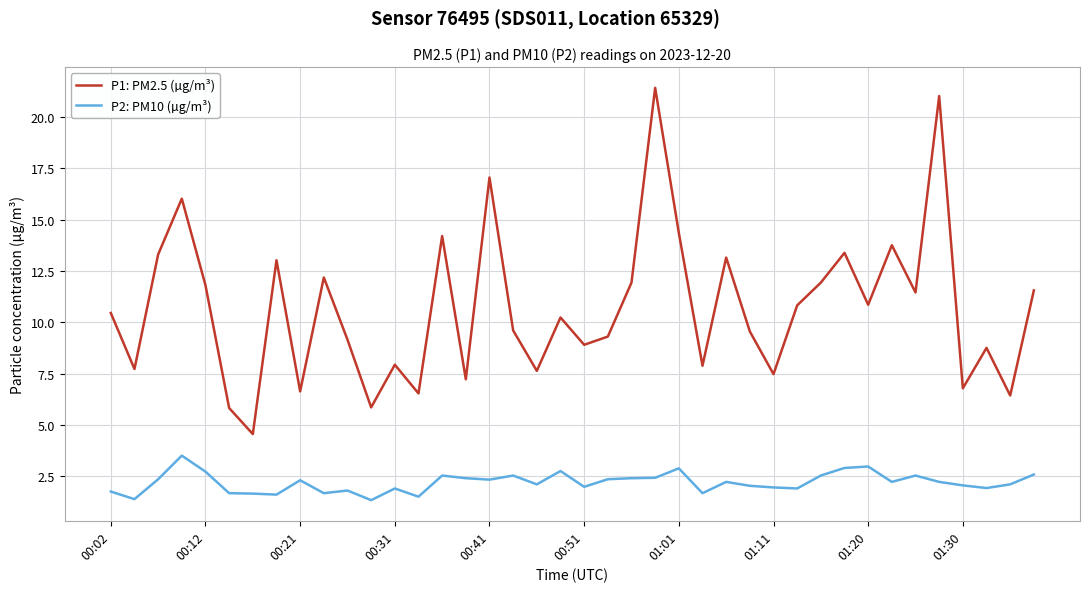

True or false: P2: PM10 (µg/m³) and P1: PM2.5 (µg/m³) intersect in this chart.

False